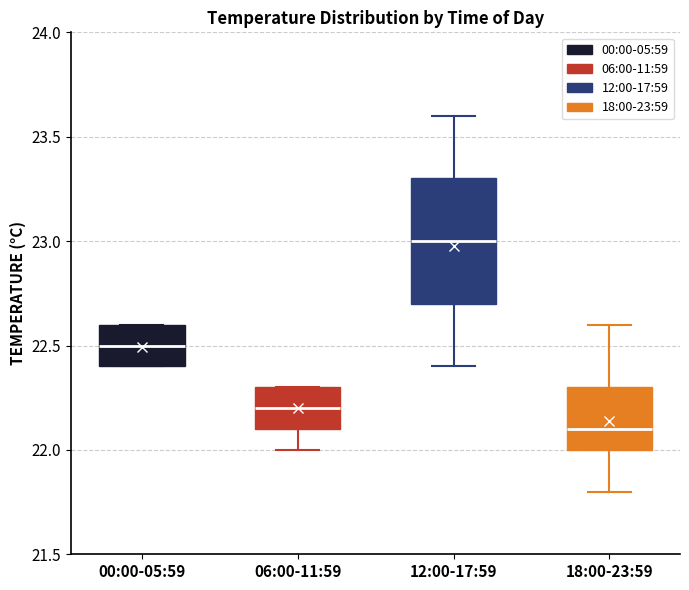

Which box's median line is the highest?

12:00-17:59